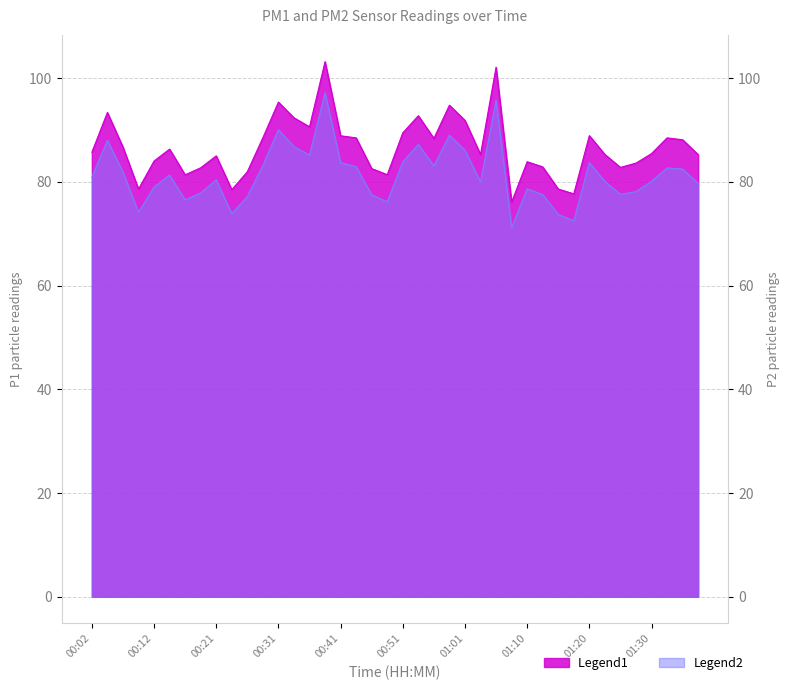

What position from the right is 00:19?

33